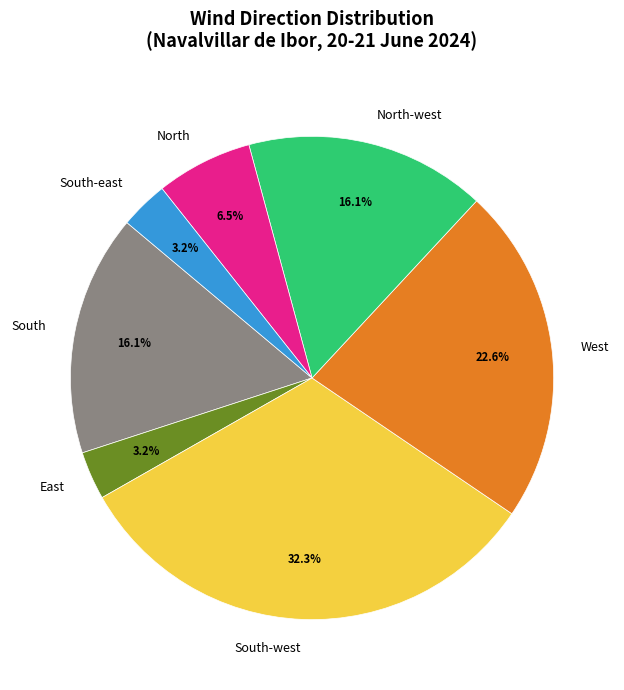

How many segments does this pie chart have?

7